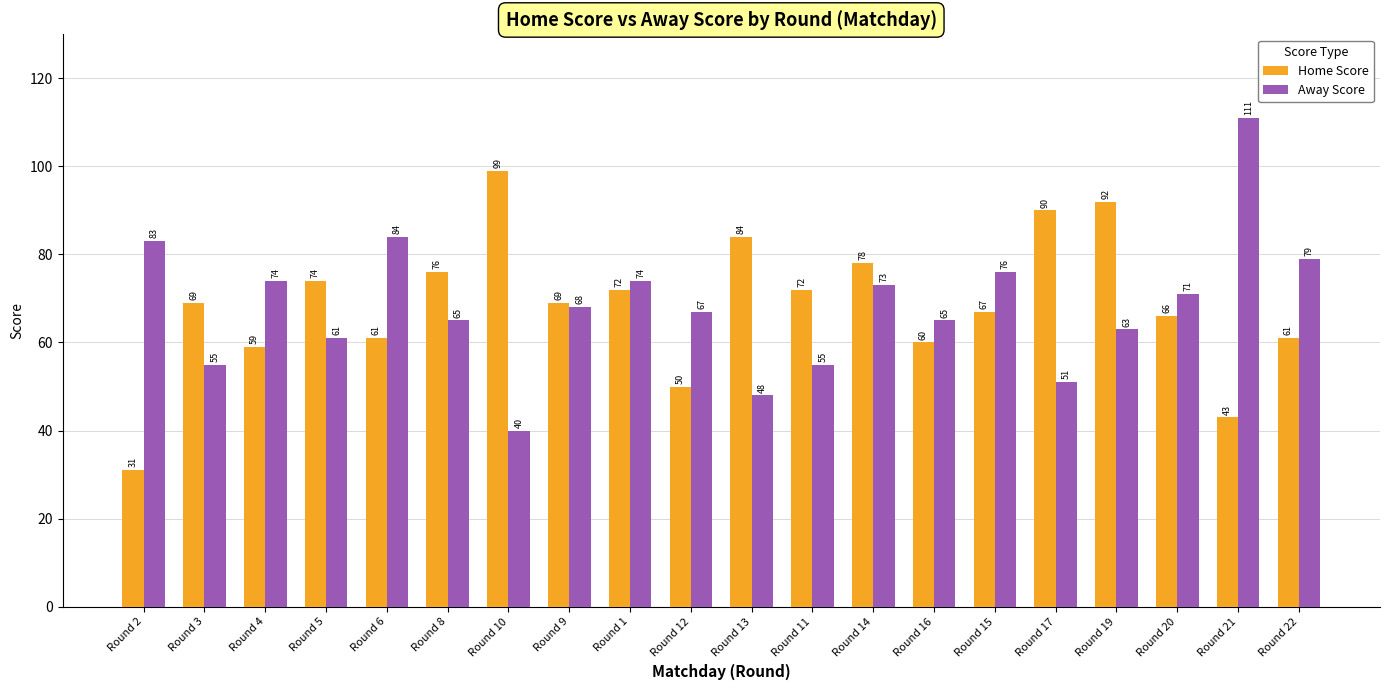

List the series in order of their peak value, highest first.

Away Score, Home Score